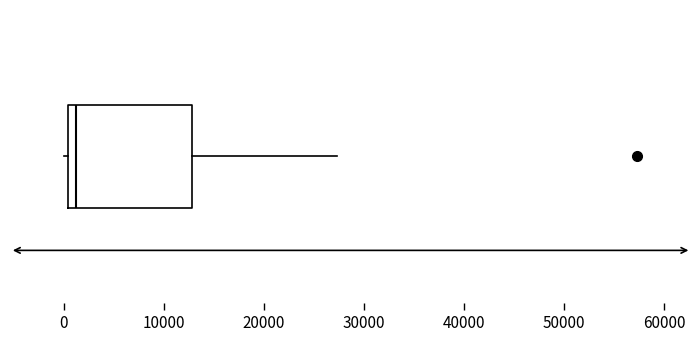

Transcribe this box plot: give where the median line is, the range the box spans, and where the two whiskers end, as read against the x-axis. The values are not printed on the chart, so give them approximately, as read against the axis.

median 1000, box 0 to 13000, whiskers 0 (just left of the box's left edge) to 27000